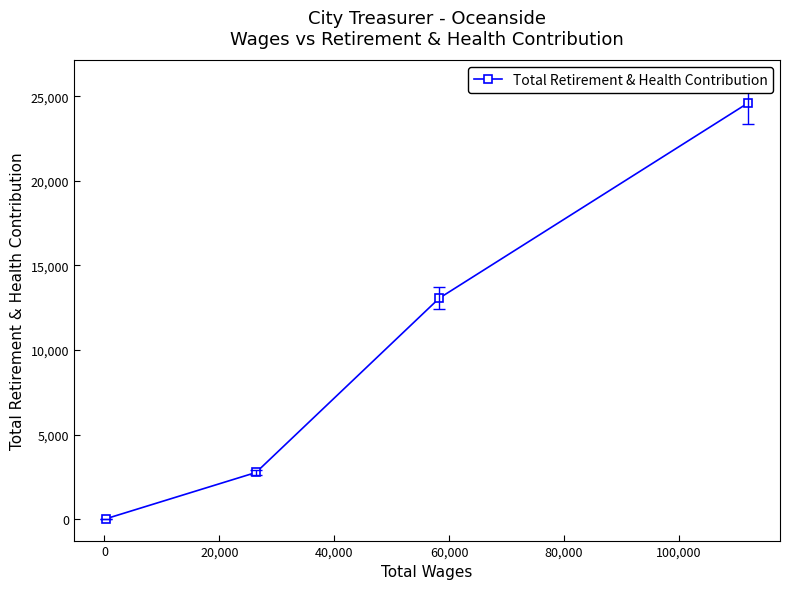

What is the difference between the maximum and minimum values?

24565